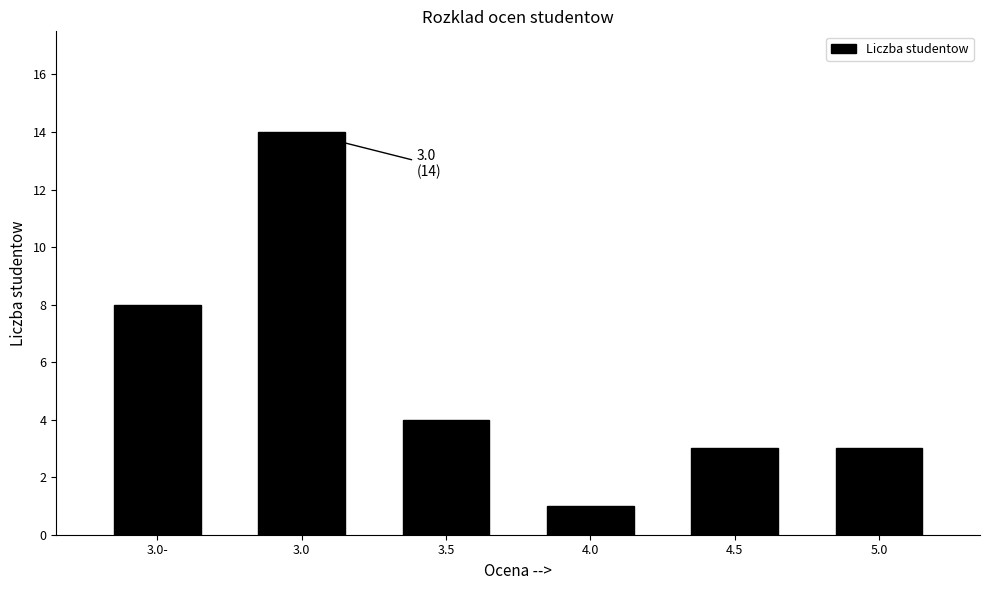

Reading left to right, what are all the values shown in this chart?

3.0-=8	3.0=14	3.5=4	4.0=1	4.5=3	5.0=3